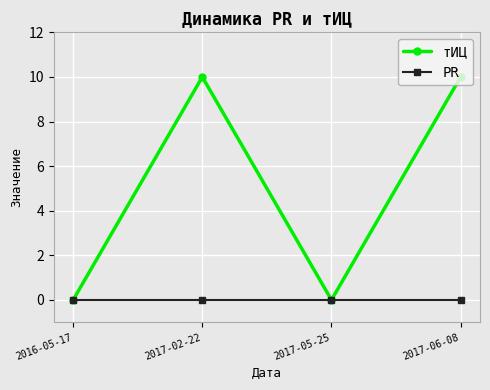

At how many categories does at least one series exceed 5?

2